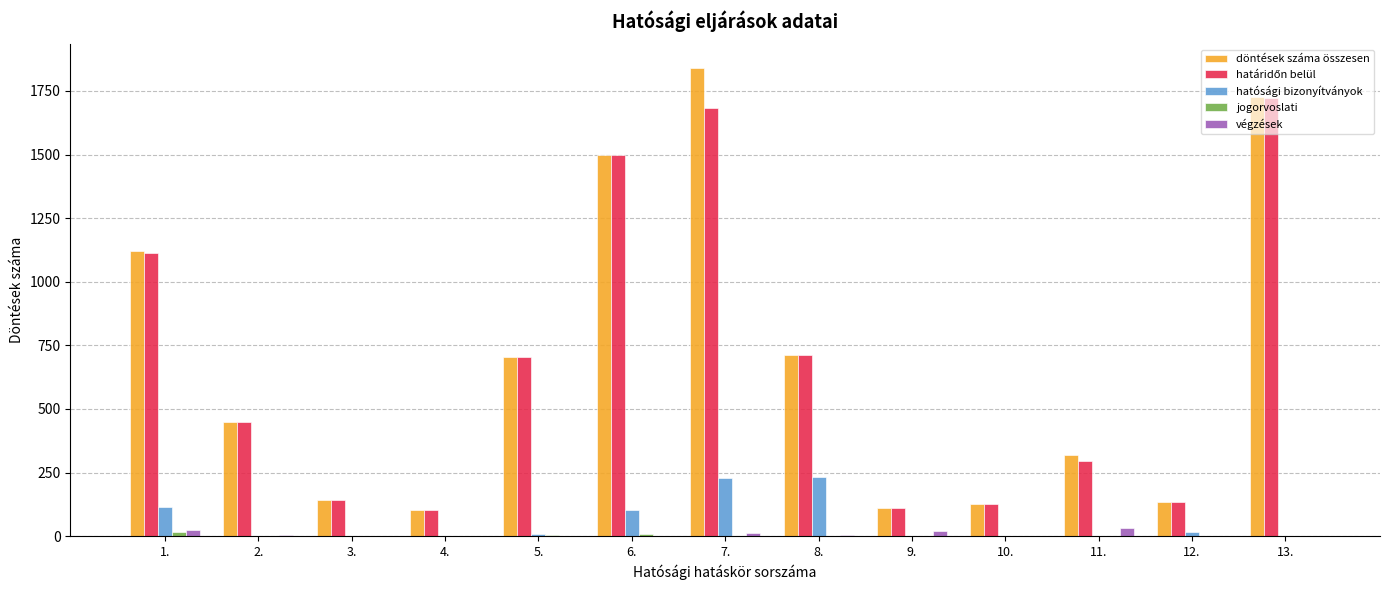

Does the chart contain stacked bars?

No